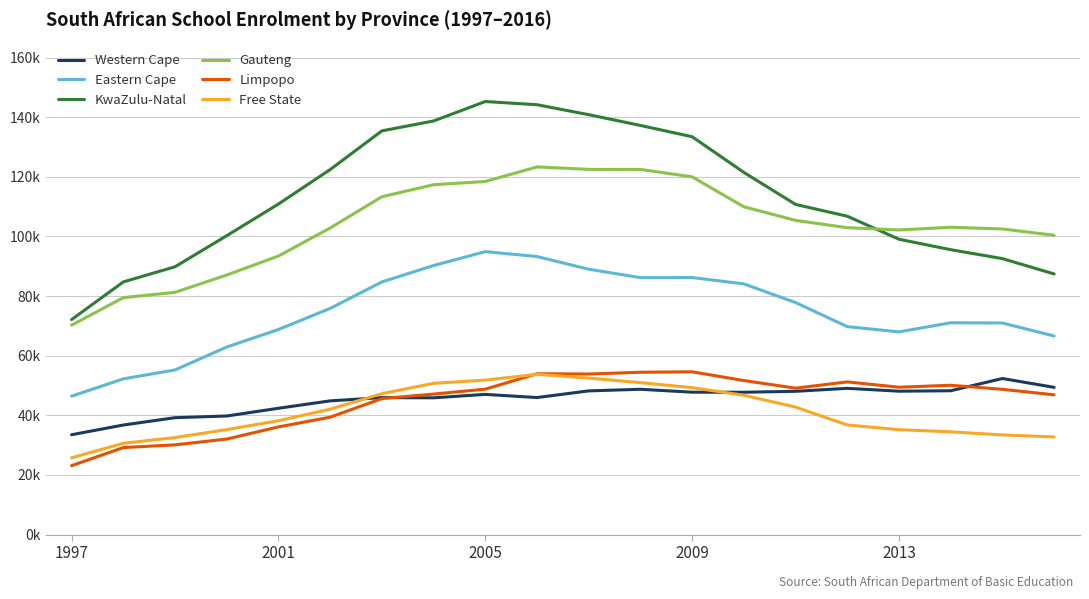

Does the chart display data point markers on the line(s)?

No